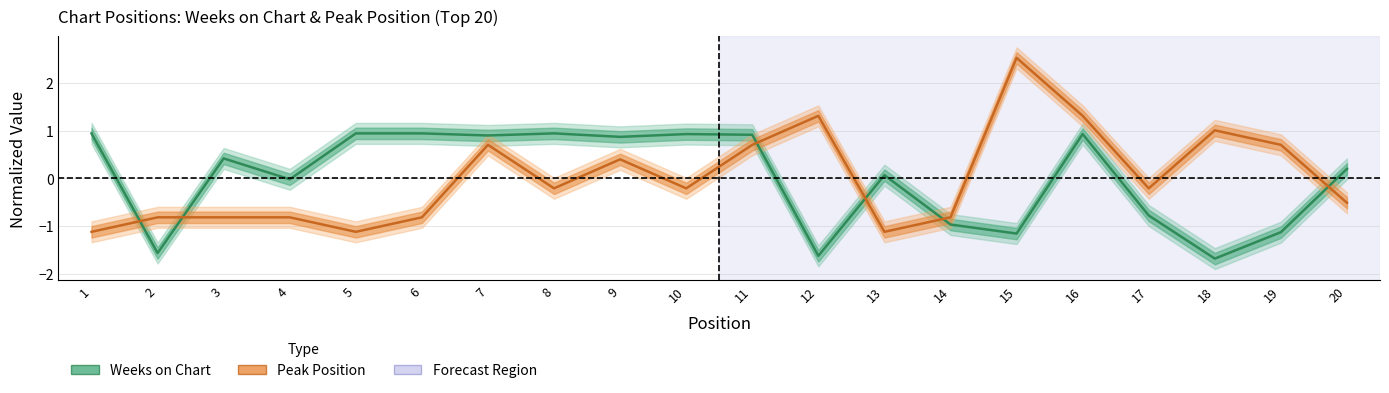

True or false: Peak Position and Weeks on Chart cross at least once.

True